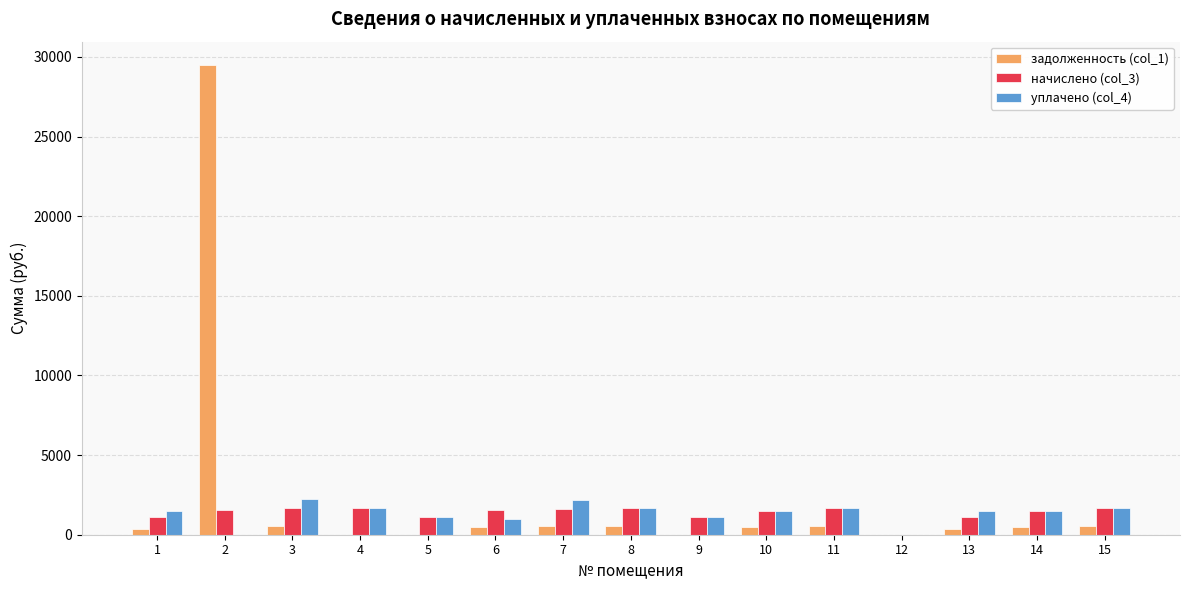

How many positive values does the начислено (col_3) series have?

14